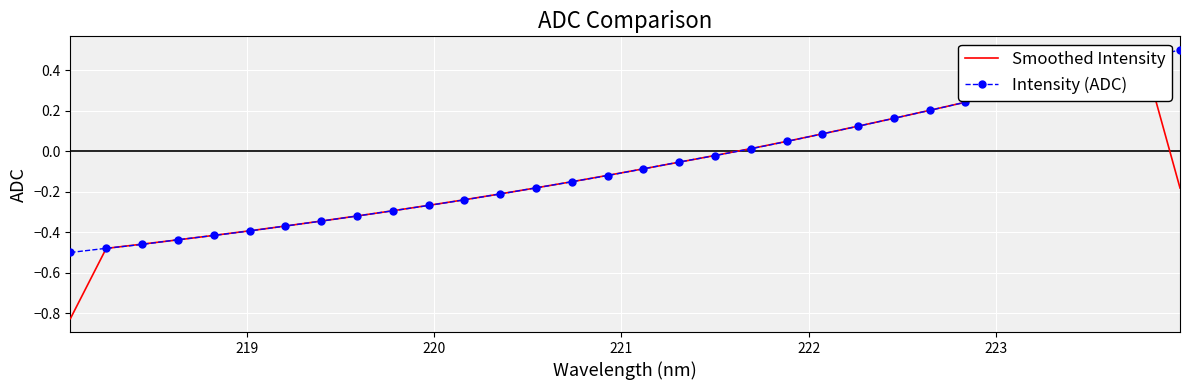

What is the minimum value for Smoothed Intensity?

-0.8